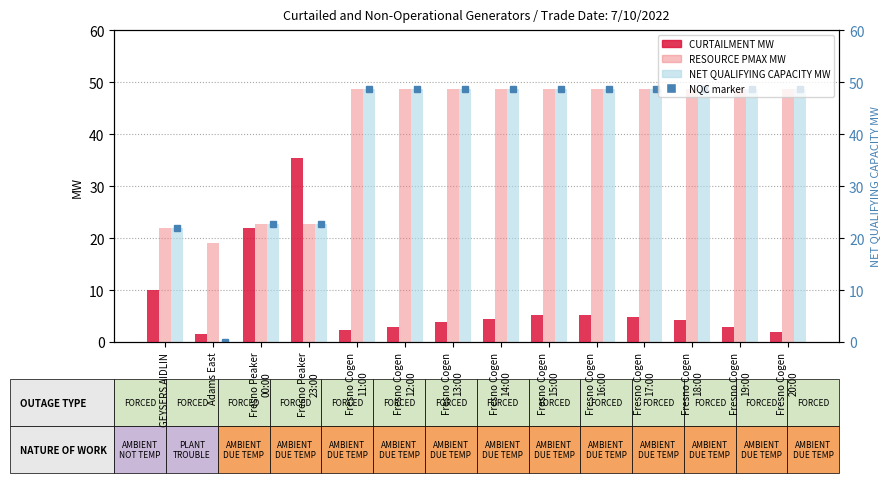

What is the label of the 9th bar from the right?

Fresno Cogen
12:00